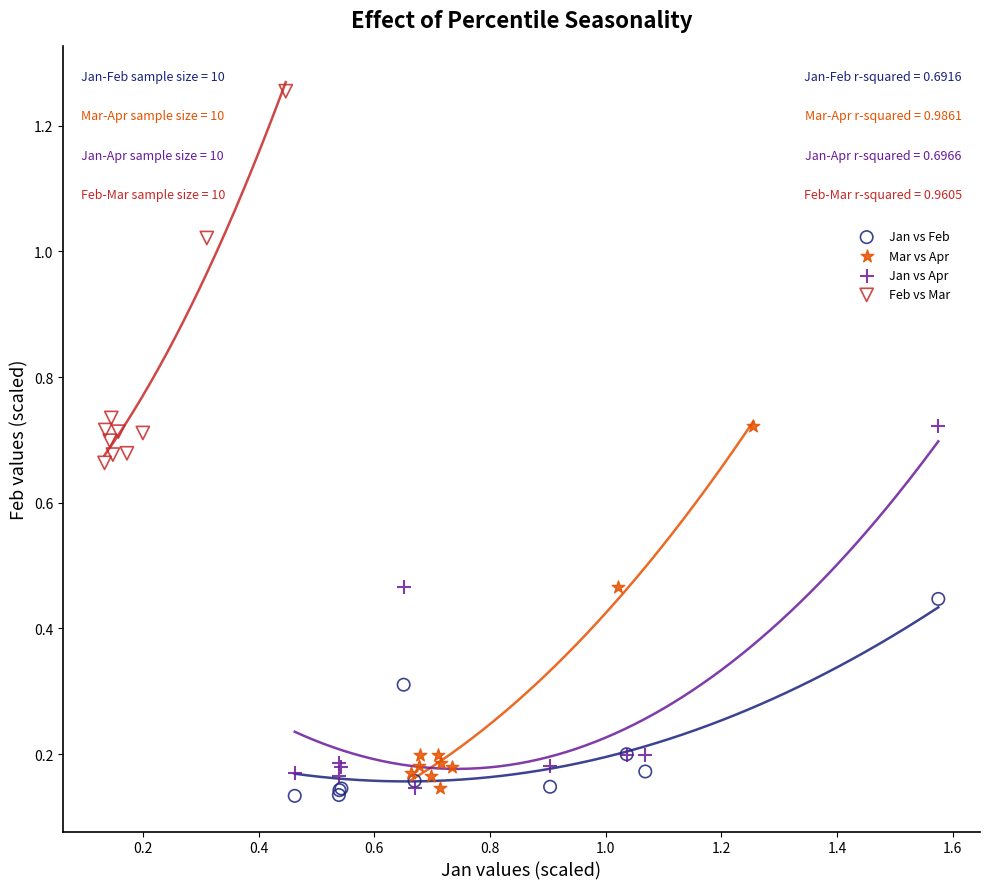

Which series contains the highest Y value?

Feb vs Mar